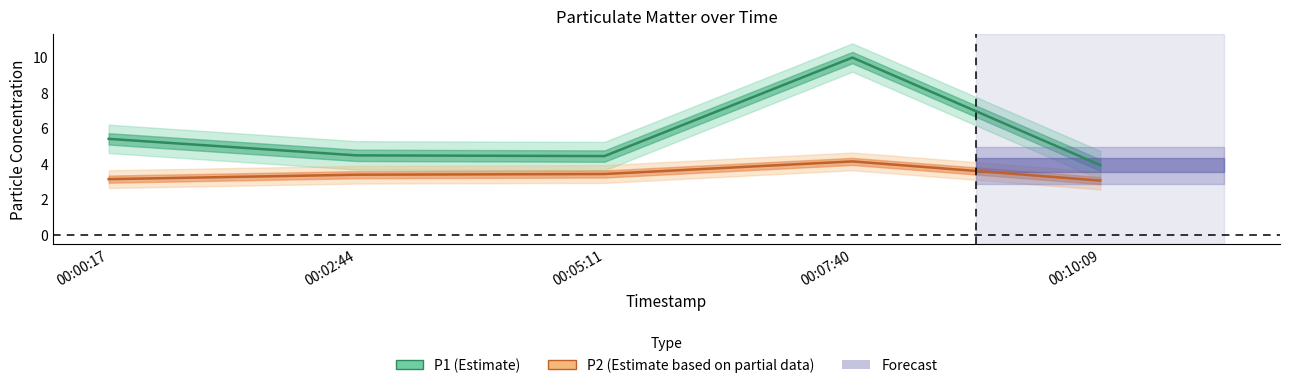

Count the number of categories in the chart.

5